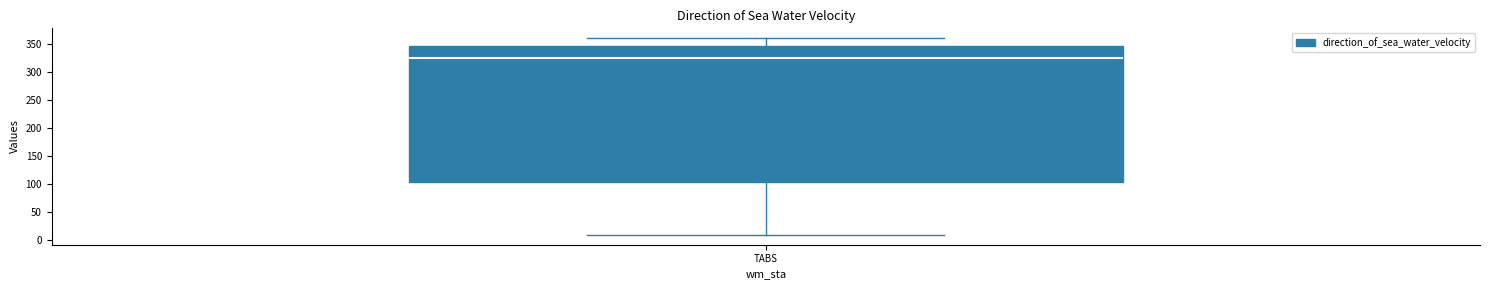

Transcribe this box plot: give where the median line is, the range the box spans, and where the two whiskers end, as read against the y-axis. The values are not printed on the chart, so give them approximately, as read against the axis.

median 325, box 105 to 345, whiskers 10 to 360